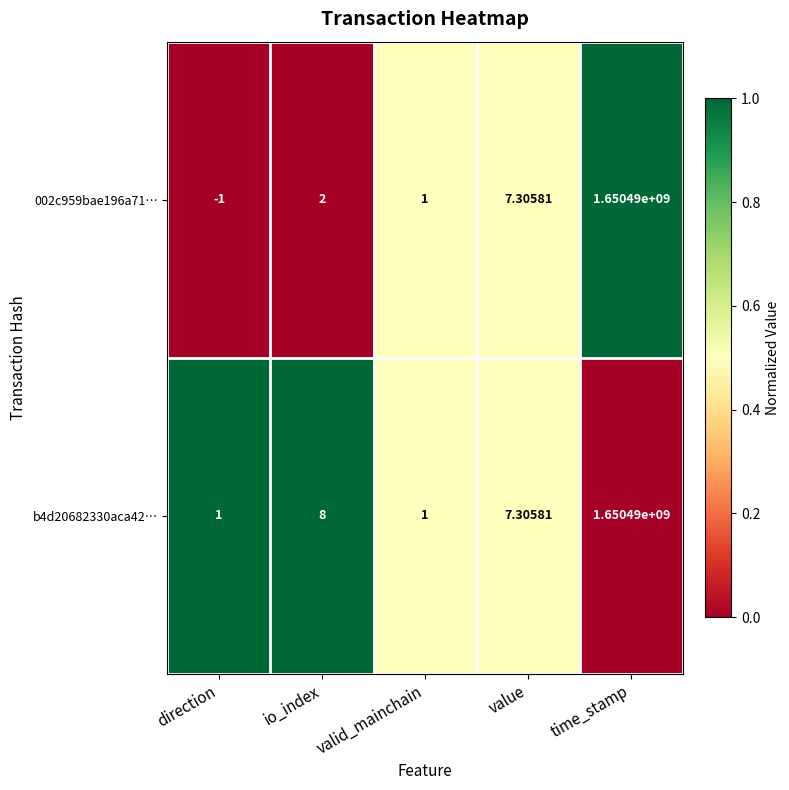

Where does the b4d20682330aca42… series first go above 7?

io_index